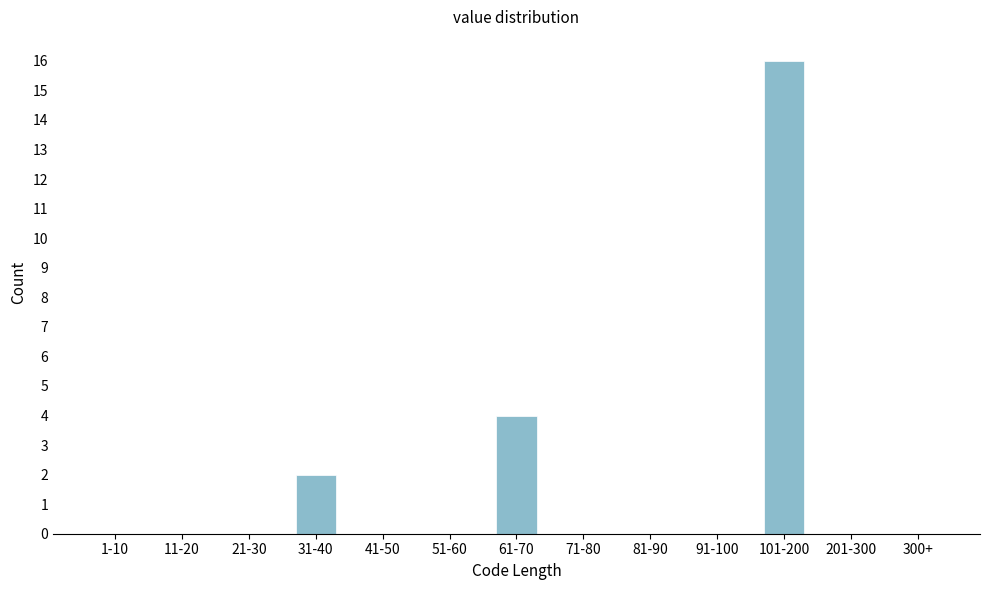

Reading right to left, what are all the values shown in this chart?

300+=0	201-300=0	101-200=16	91-100=0	81-90=0	71-80=0	61-70=4	51-60=0	41-50=0	31-40=2	21-30=0	11-20=0	1-10=0